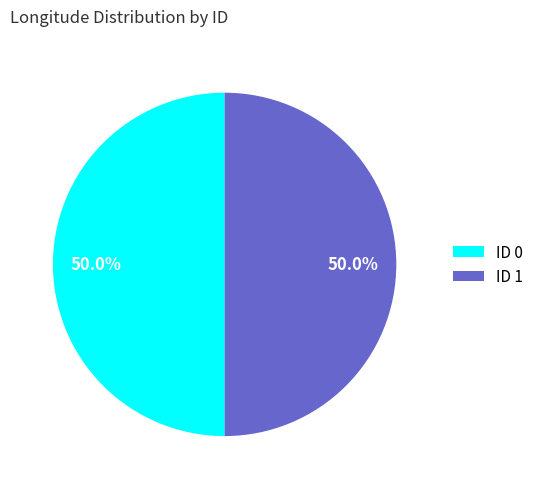

Combined, what portion of the pie is ID 1 and ID 0?

100.0%